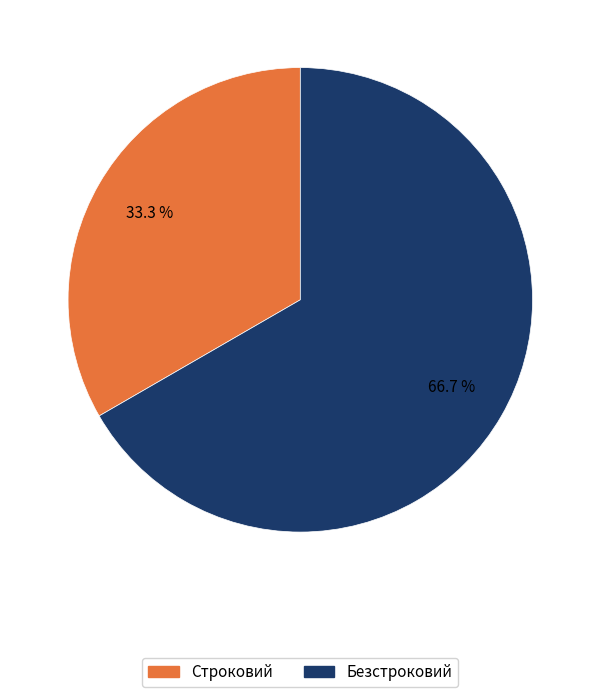

Is there a majority slice in this chart?

Yes